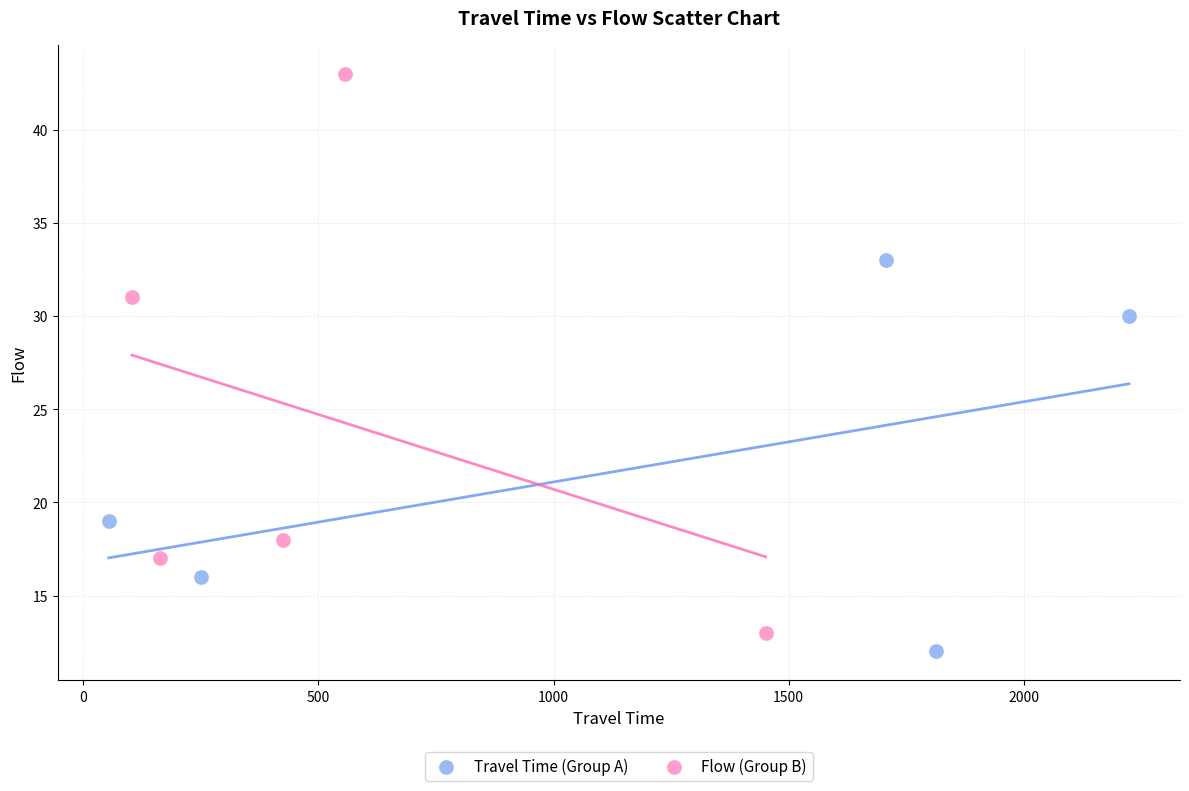

What are all the series names shown in the legend?

Travel Time (Group A), Flow (Group B)